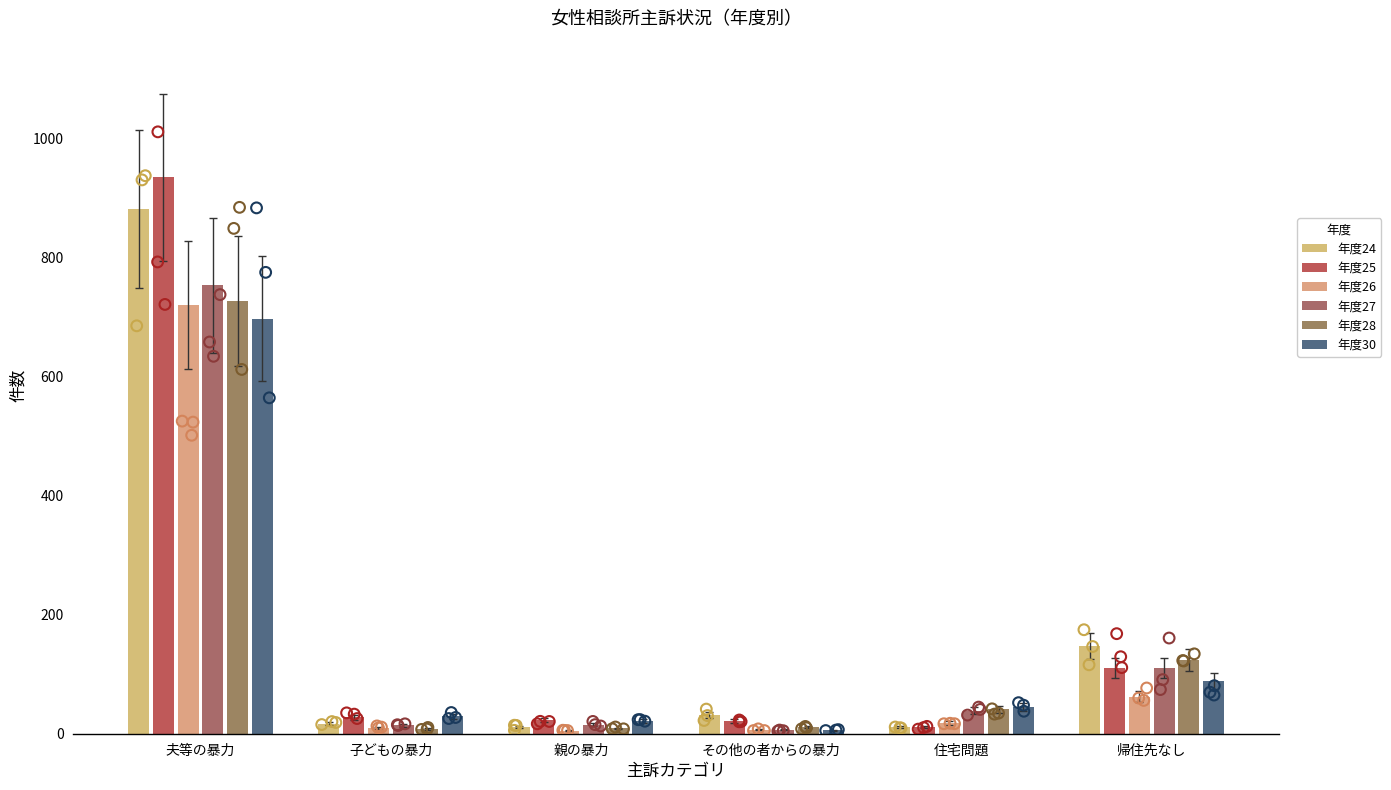

Which series has the largest total across all categories?

年度25